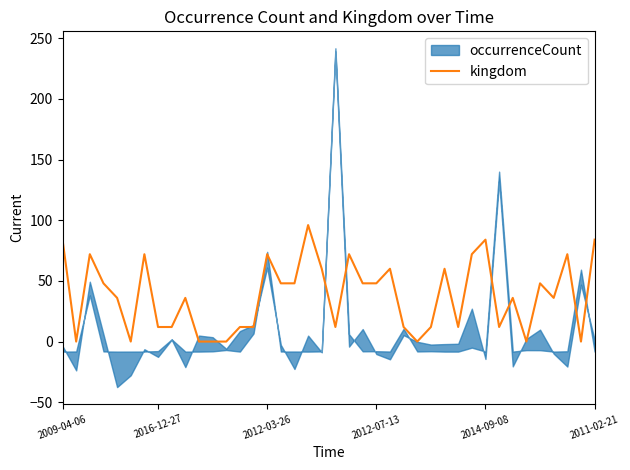

The kingdom series shows 12 at 2016-12-27. True or false?

True